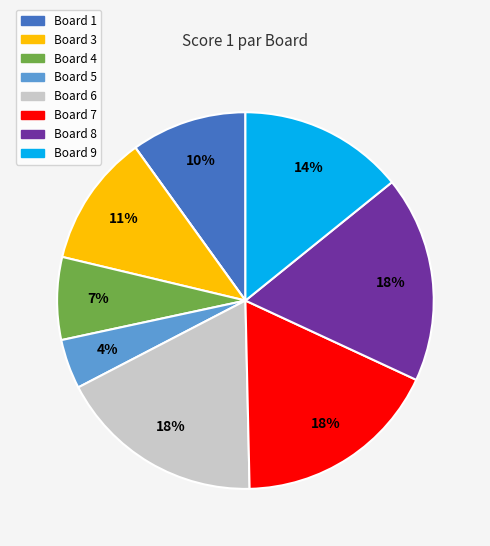

To the nearest percent, what is the difference between the largest and smallest slice percentages?

18%